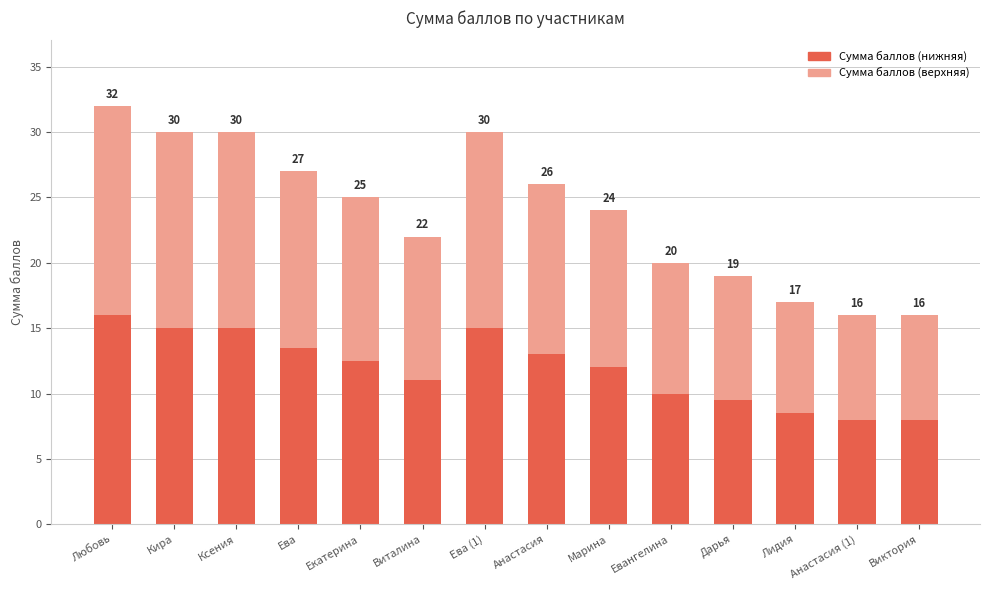

What is the difference between the maximum and minimum values in the Сумма баллов (верхняя) series?

8.0